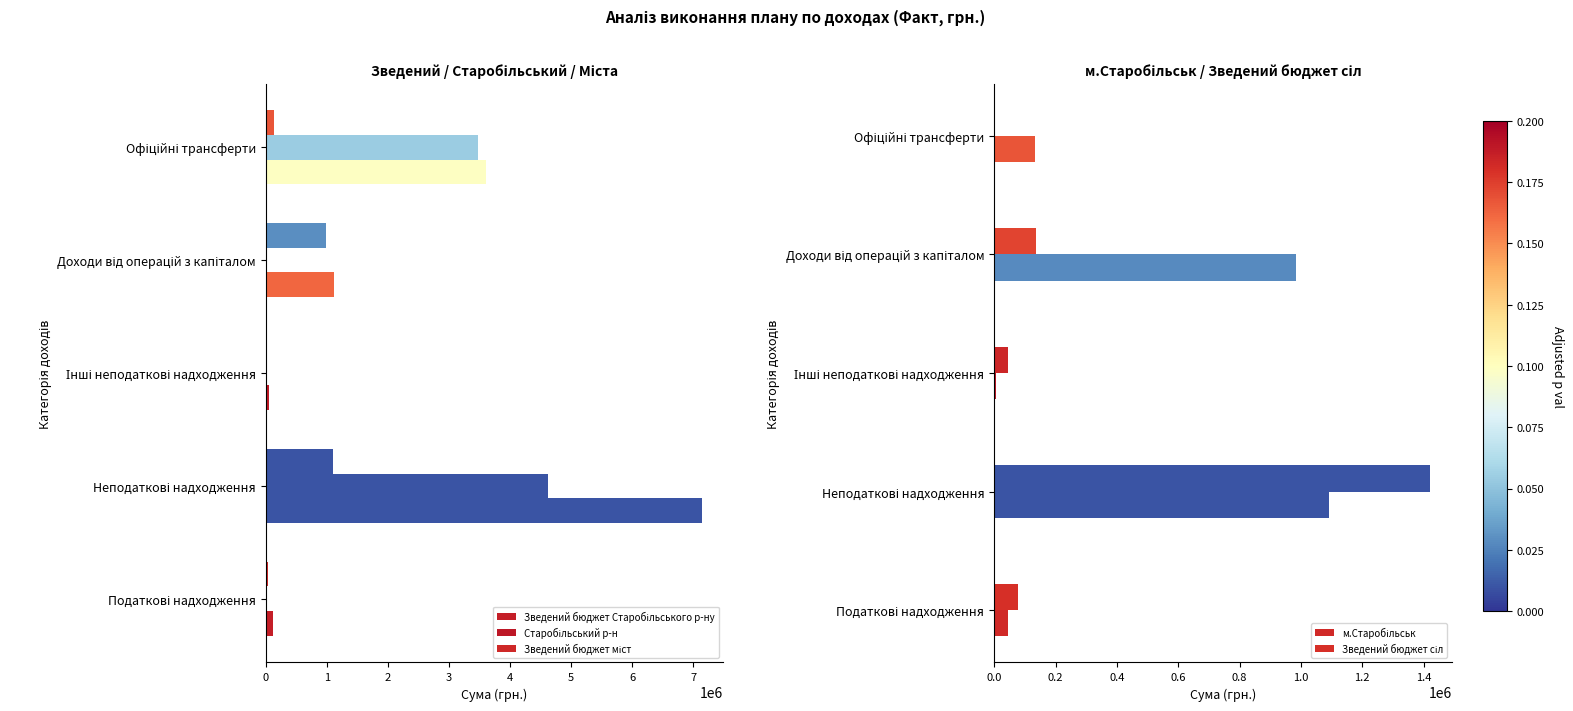

What is the difference between the maximum and minimum values in the Старобільський р-н series?

4616164.3